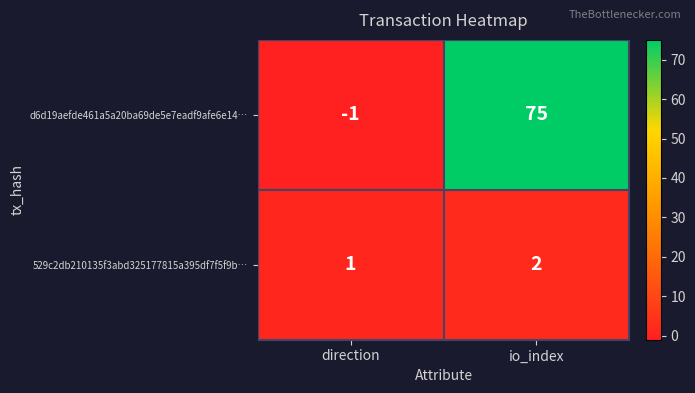

At io_index, list the series in order from largest to smallest.

d6d19aefde461a5a20ba69de5e7eadf9afe6e14…, 529c2db210135f3abd325177815a395df7f5f9b…